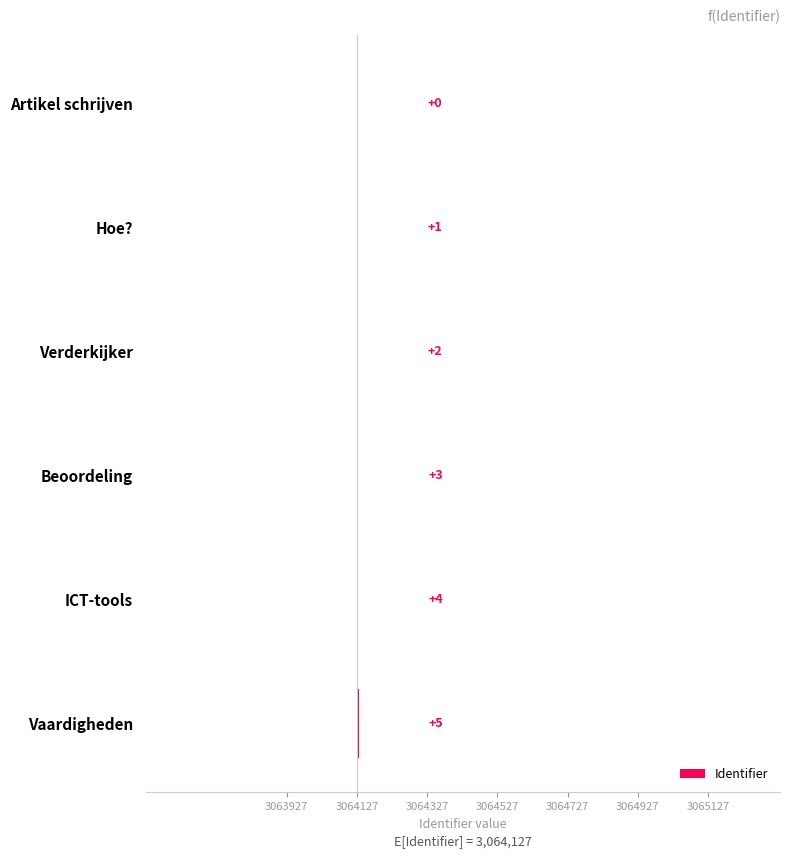

How many bars are there in total?

6